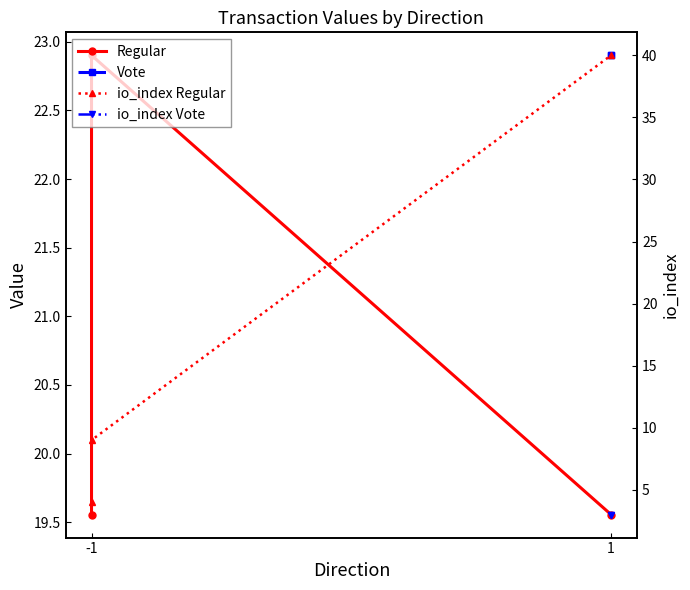

What is the maximum value shown in the chart?

40